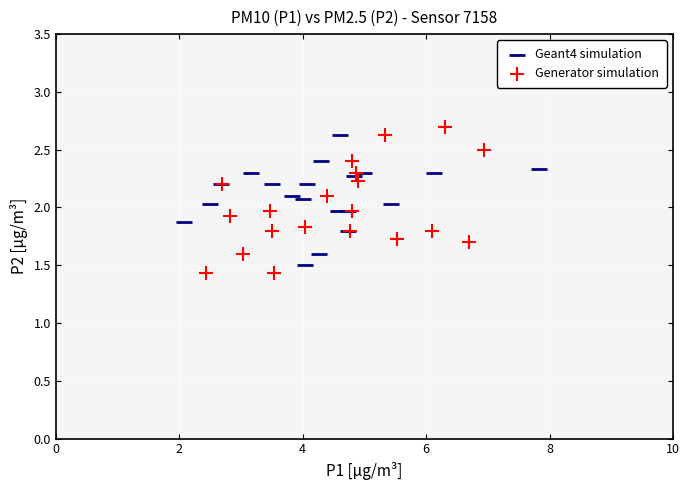

Which series contains the lowest Y value?

Generator simulation